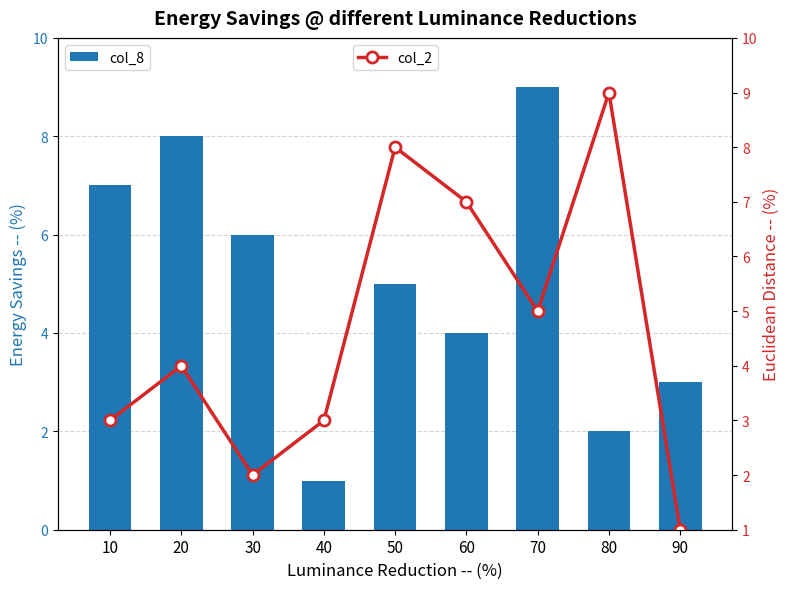

The value of col_2 at 80 is 15. True or false?

False